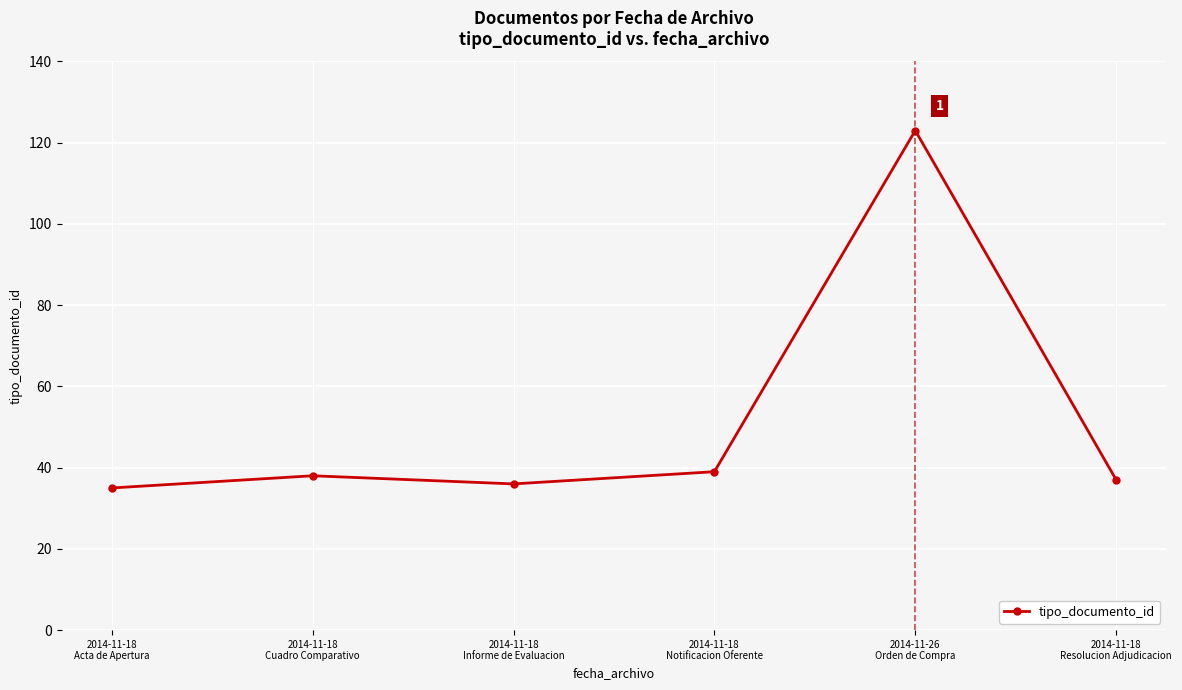

Reading right to left, what are all the values shown in this chart?

37	123	39	36	38	35